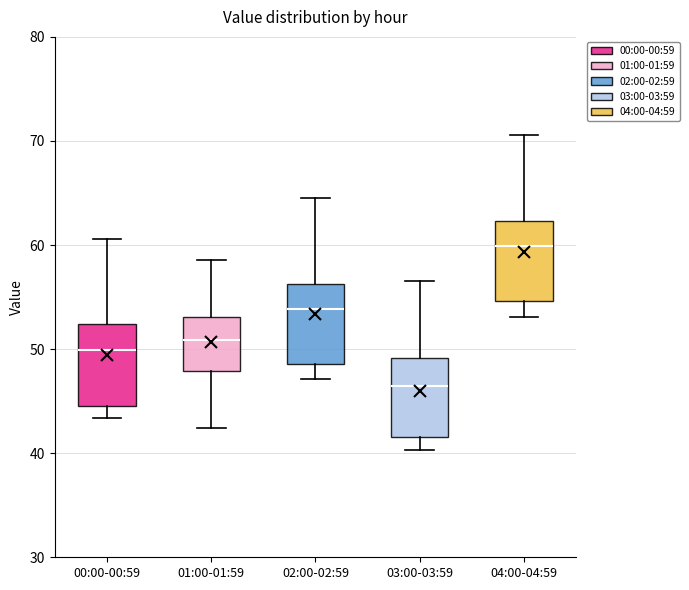

Reading left to right, transcribe this box plot: for each box, give where its median line is, the range the box spans, and where its two whiskers end, as read against the y-axis. The values are not printed on the chart, so give them approximately, as read against the axis.

00:00-00:59: median 50, box 45 to 52, whiskers 43 to 61
01:00-01:59: median 51, box 48 to 53, whiskers 42 to 59
02:00-02:59: median 54, box 49 to 56, whiskers 47 to 65
03:00-03:59: median 46, box 42 to 49, whiskers 40 to 57
04:00-04:59: median 60, box 55 to 62, whiskers 53 to 71